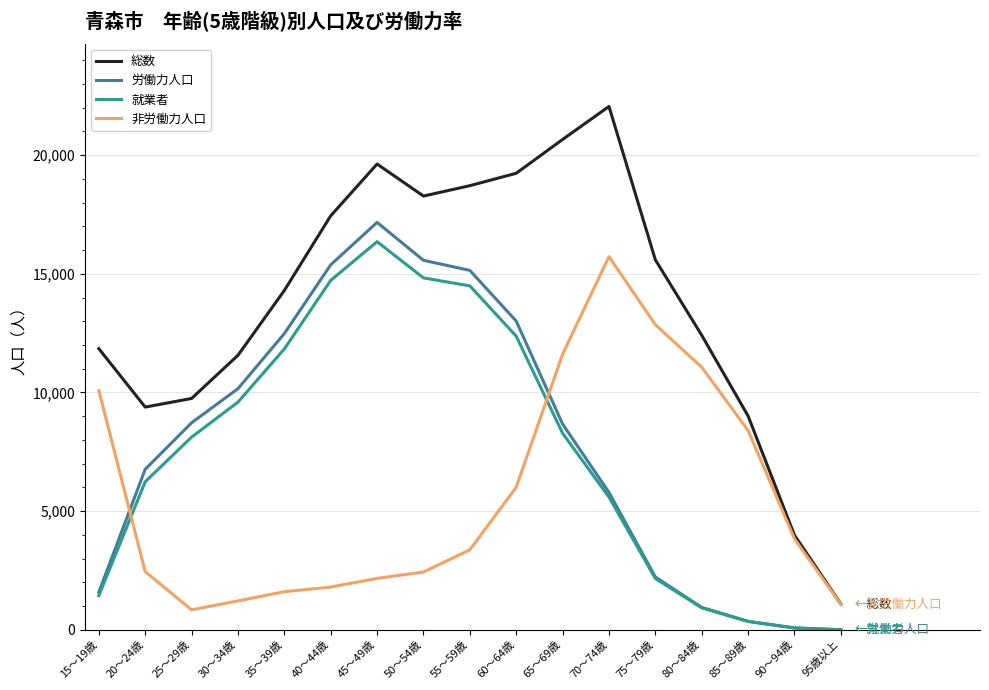

What value does the 労働力人口 series have at 50～54歳?

15567